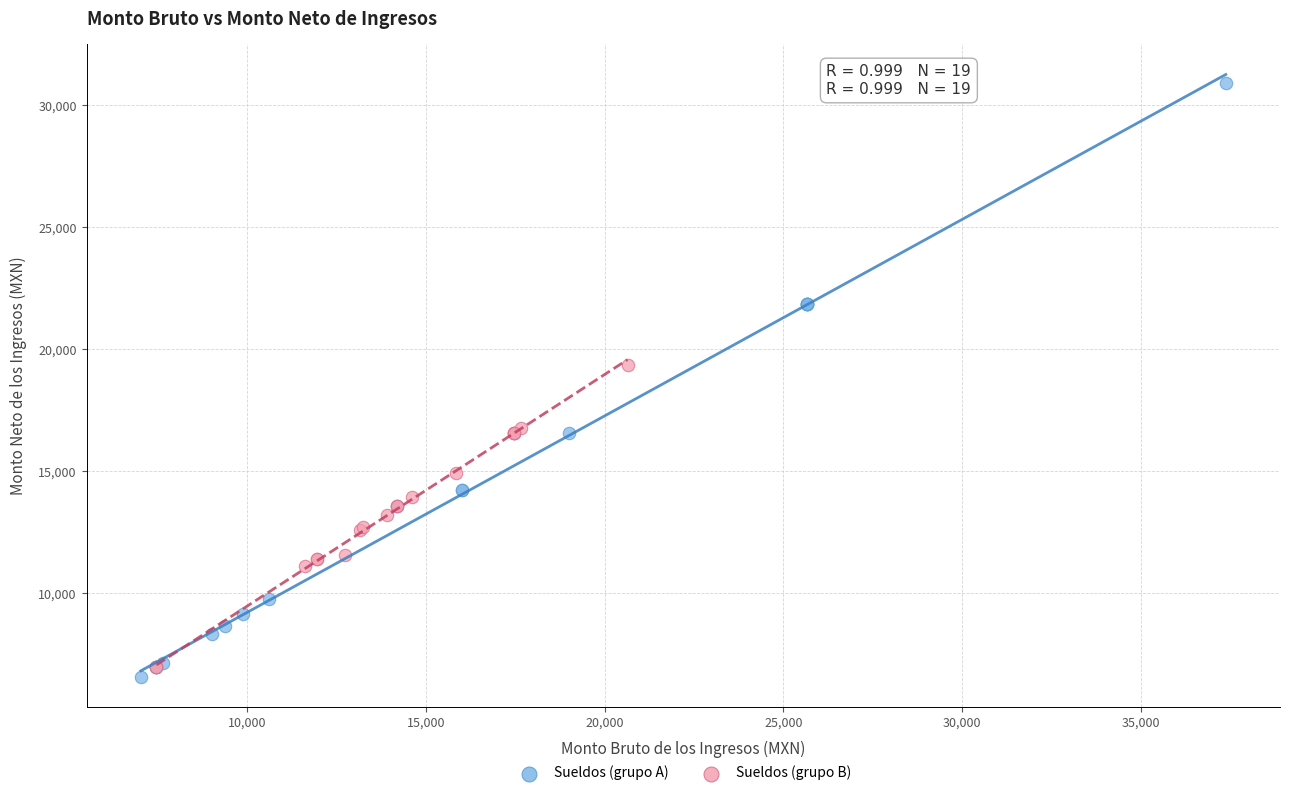

Which series contains the lowest Y value?

Sueldos (grupo A)